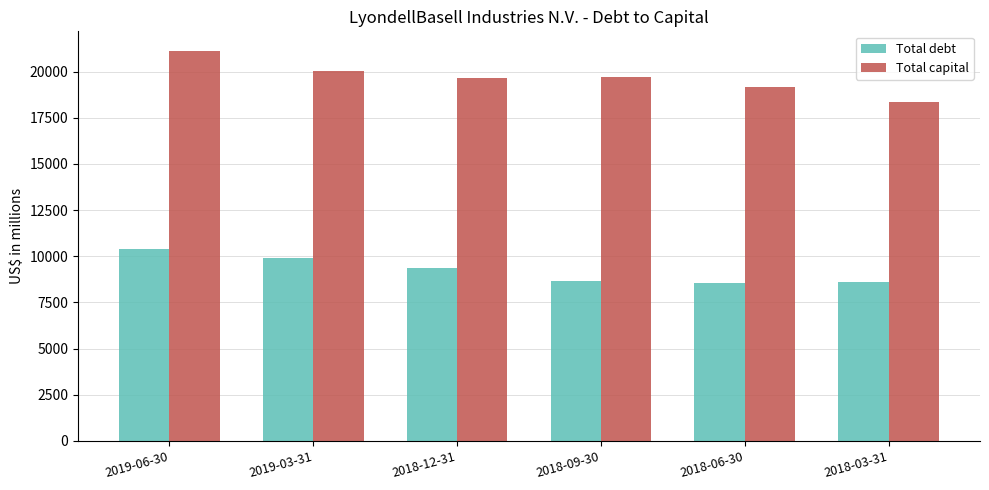

The value of Total debt at 2018-12-31 is 5140. True or false?

False